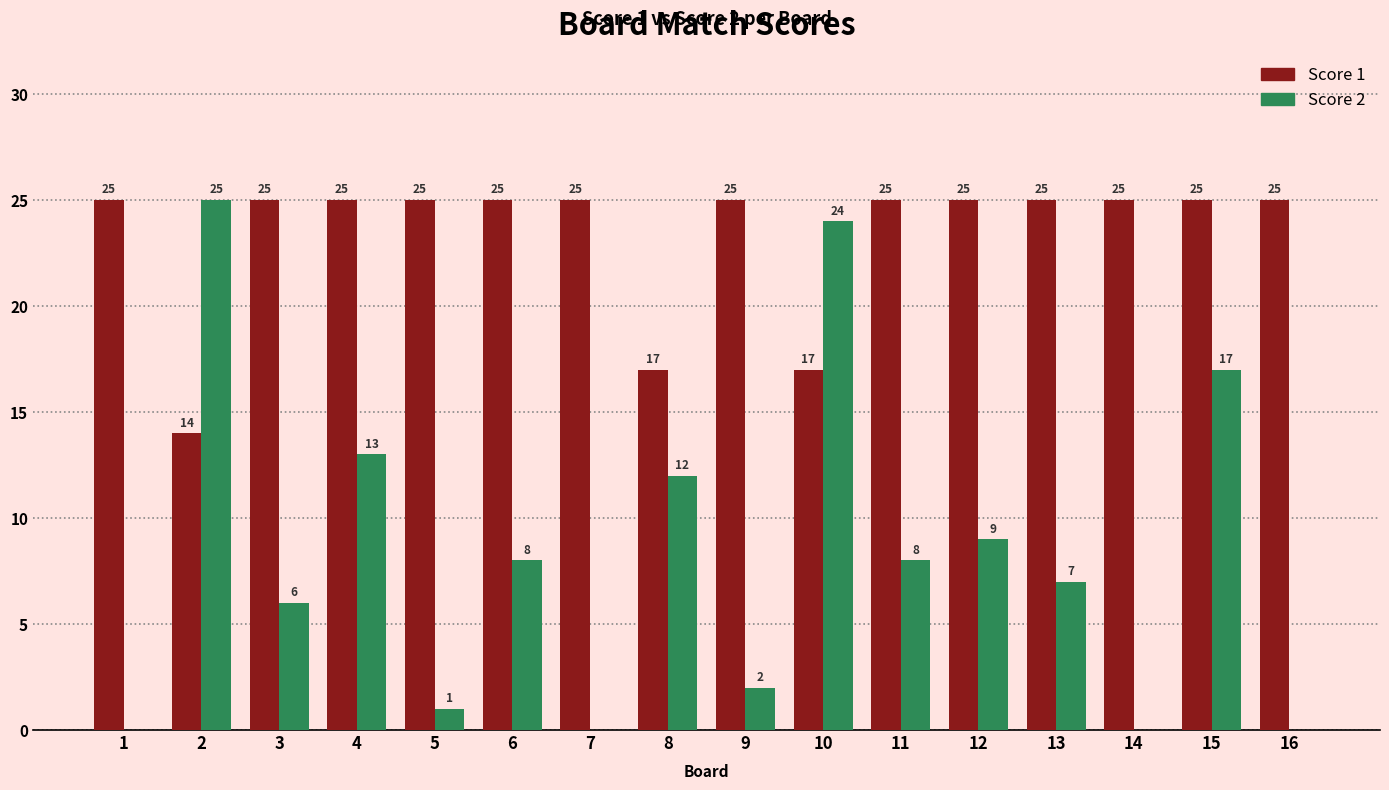

Reading left to right, list all the values displayed in this chart.

Score 1: 25	14	25	25	25	25	25	17	25	17	25	25	25	25	25	25
Score 2: 0	25	6	13	1	8	0	12	2	24	8	9	7	0	17	0